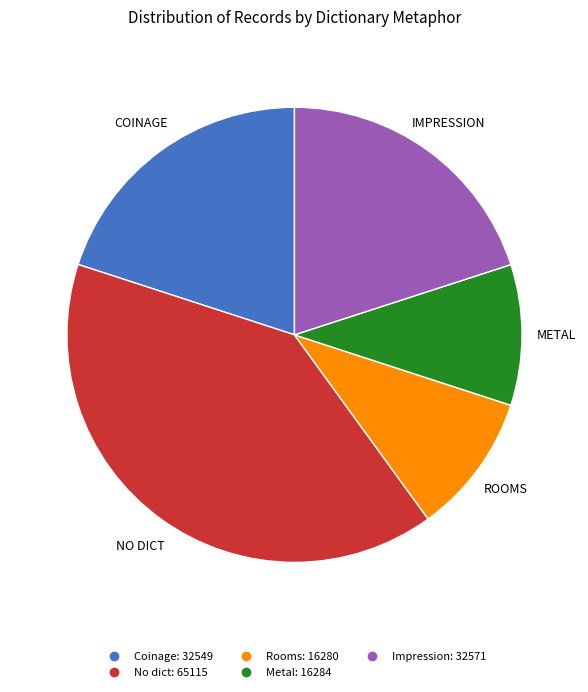

Is there a majority slice in this chart?

No